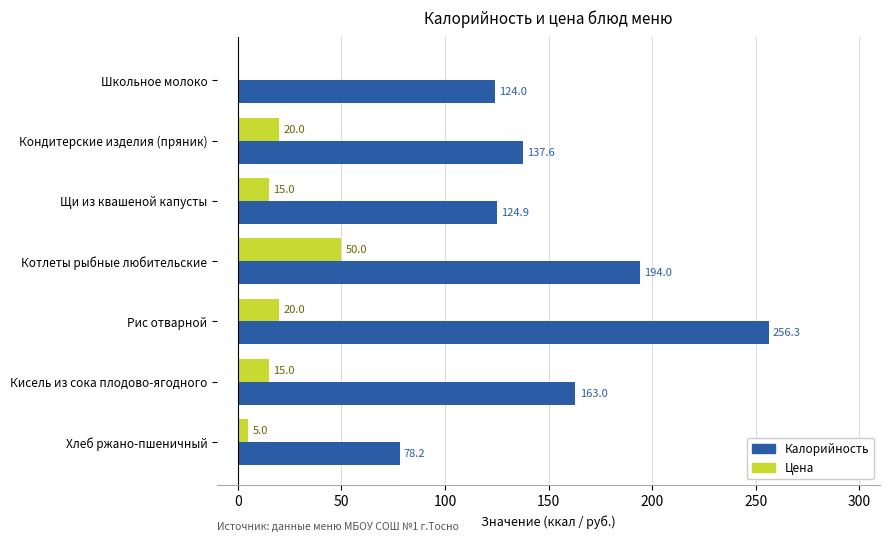

At which category does the chart reach its peak across all series?

Рис отварной